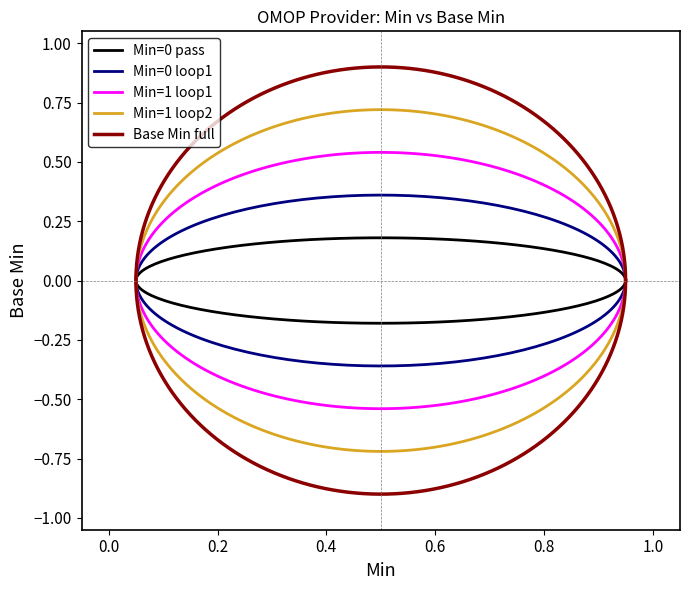

What is the difference between the values at 1 and 0?

1